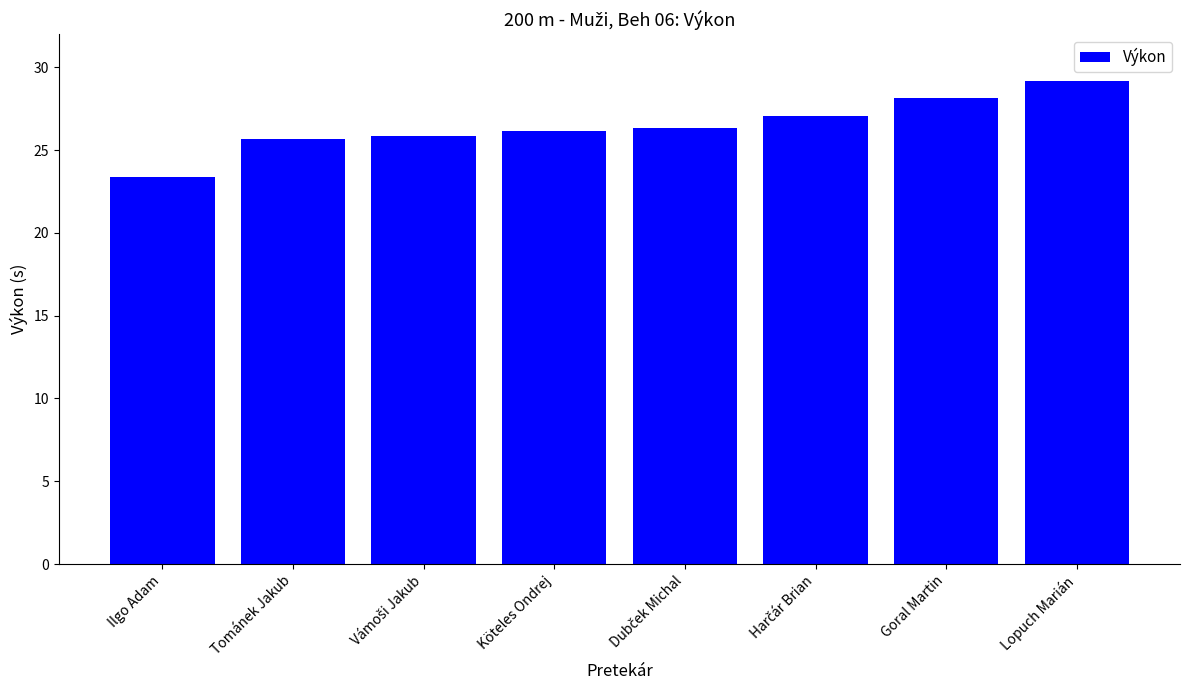

Count the number of categories in the chart.

8